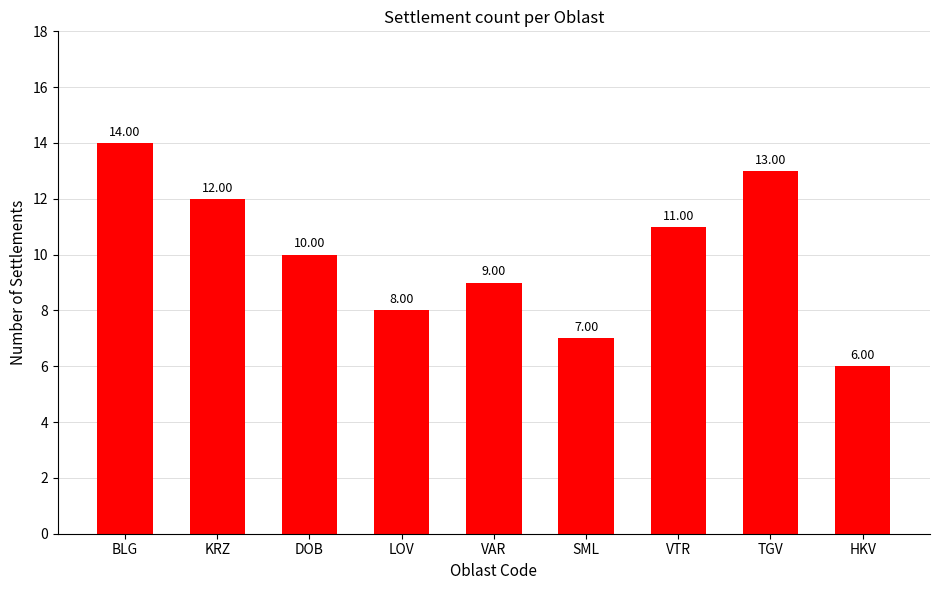

What position from the left is HKV?

9